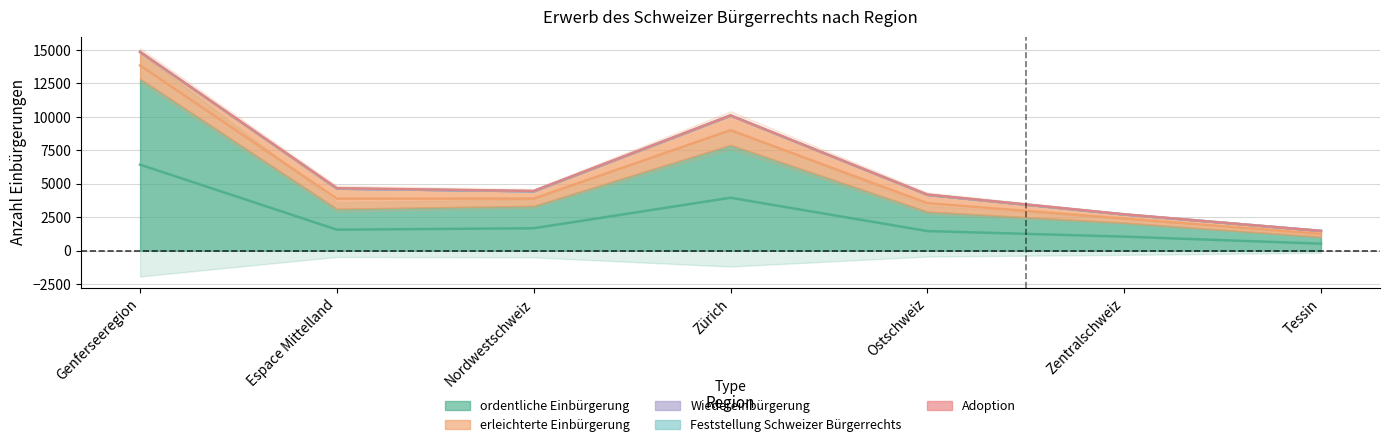

Reading left to right, what are all the values shown in this chart?

ordentliche Einbürgerung: Genferseeregion=12853	Espace Mittelland=3135	Nordwestschweiz=3350	Zürich=7907	Ostschweiz=2927	Zentralschweiz=2096	Tessin=1041
erleichterte Einbürgerung: Genferseeregion=1983	Espace Mittelland=1498	Nordwestschweiz=1085	Zürich=2186	Ostschweiz=1239	Zentralschweiz=606	Tessin=435
Wiedereinbürgerung: Genferseeregion=7	Espace Mittelland=0	Nordwestschweiz=0	Zürich=4	Ostschweiz=4	Zentralschweiz=0	Tessin=2
Feststellung Schweizer Bürgerrechts: Genferseeregion=11	Espace Mittelland=28	Nordwestschweiz=24	Zürich=12	Ostschweiz=19	Zentralschweiz=15	Tessin=0
Adoption: Genferseeregion=2	Espace Mittelland=13	Nordwestschweiz=1	Zürich=2	Ostschweiz=1	Zentralschweiz=2	Tessin=0